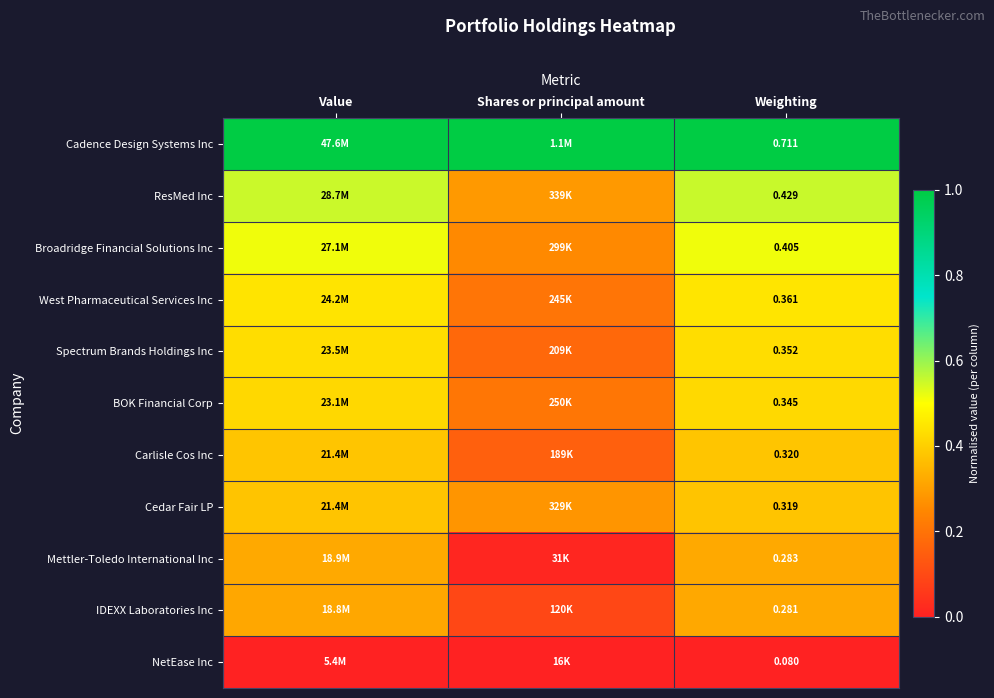

At Weighting, list the series in order from largest to smallest.

Cadence Design Systems Inc, ResMed Inc, Broadridge Financial Solutions Inc, West Pharmaceutical Services Inc, Spectrum Brands Holdings Inc, BOK Financial Corp, Carlisle Cos Inc, Cedar Fair LP, Mettler-Toledo International Inc, IDEXX Laboratories Inc, NetEase Inc